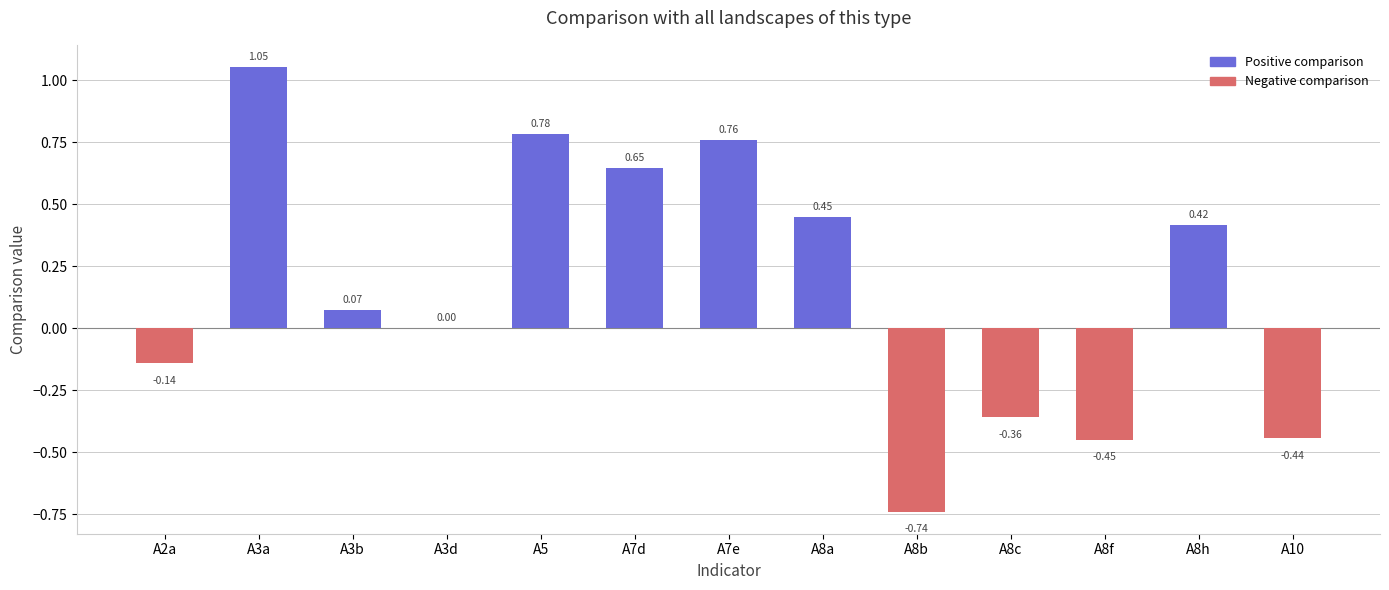

Which label corresponds to the largest value in the chart?

A3a